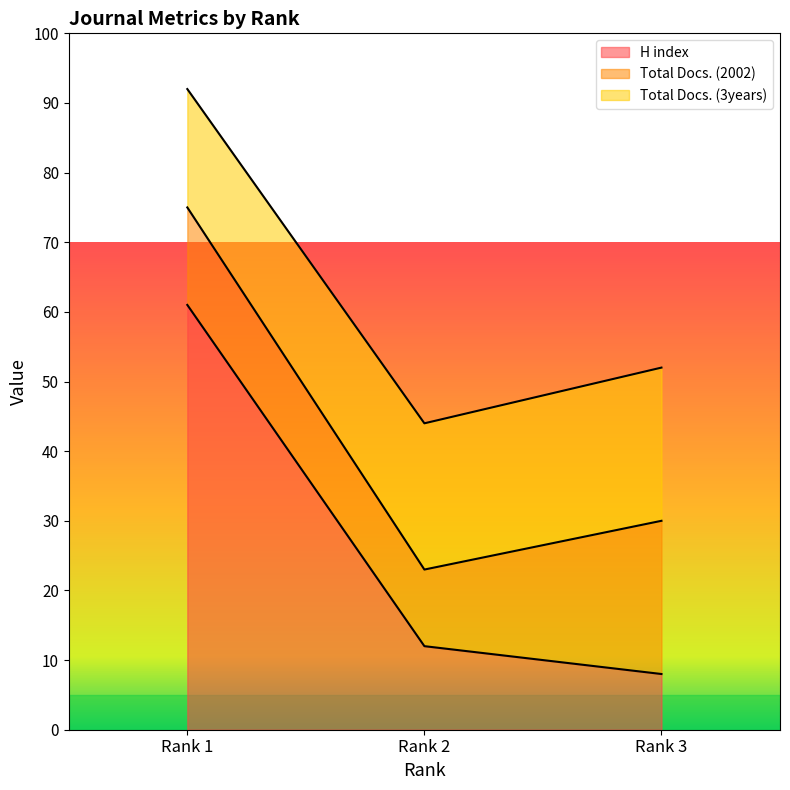

Read the H index value at Rank 2.

12